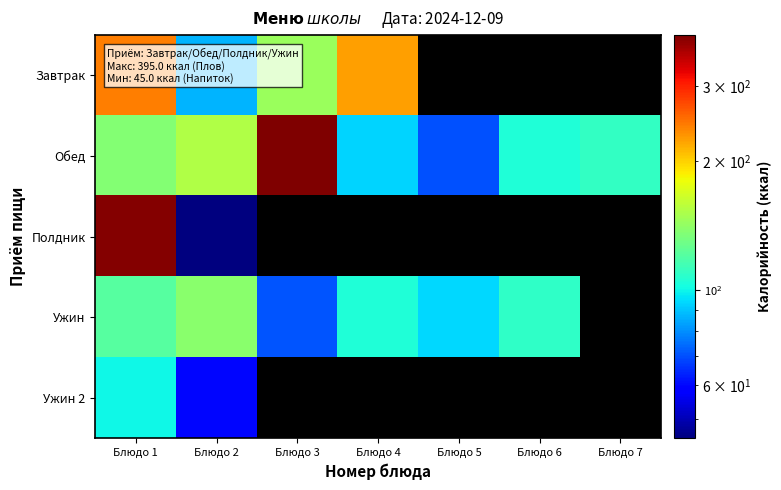

What is the maximum value for Ужин 2?

100.0